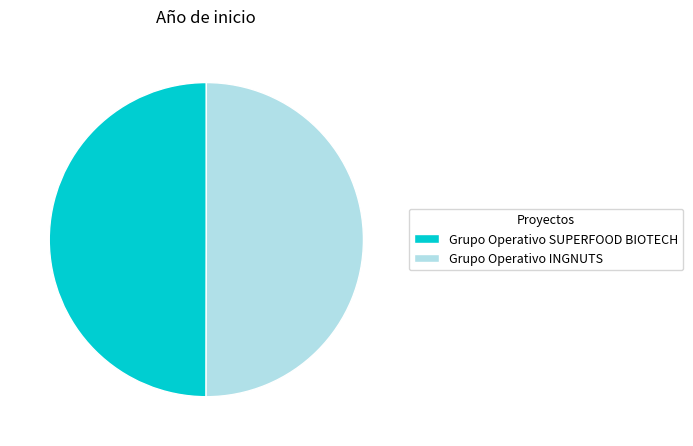

Do Grupo Operativo SUPERFOOD BIOTECH and Grupo Operativo INGNUTS together represent more than half of the pie?

Yes